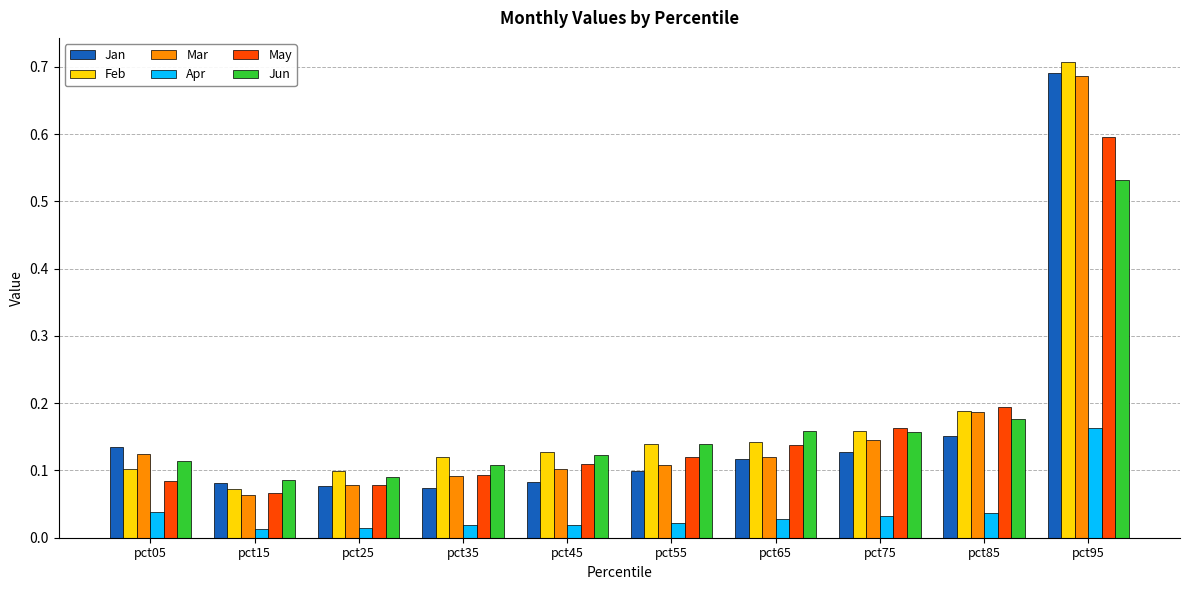

Where is Mar nearest to the value 0?

pct15